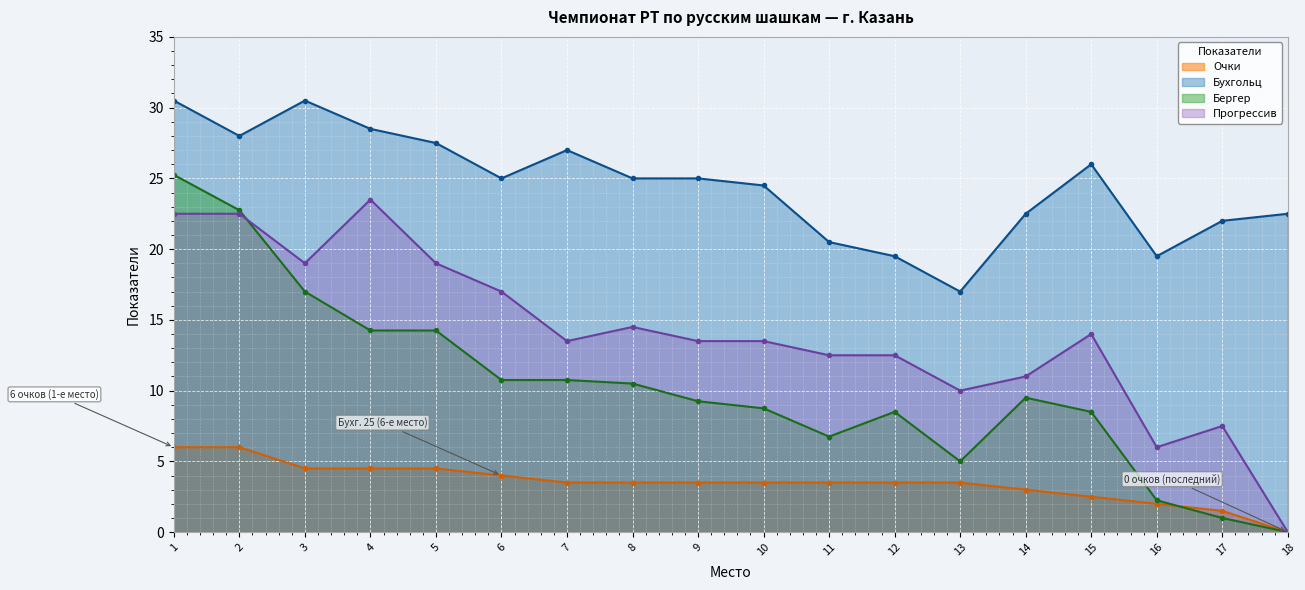

What are all the series names shown in the legend?

Очки, Бухгольц, Бергер, Прогрессив